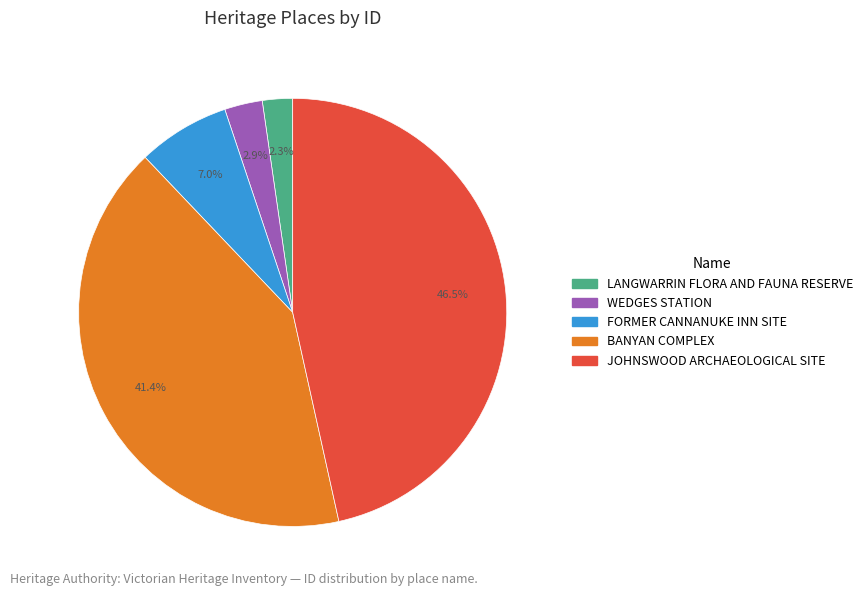

Combined, do LANGWARRIN FLORA AND FAUNA RESERVE and WEDGES STATION account for over 50%?

No